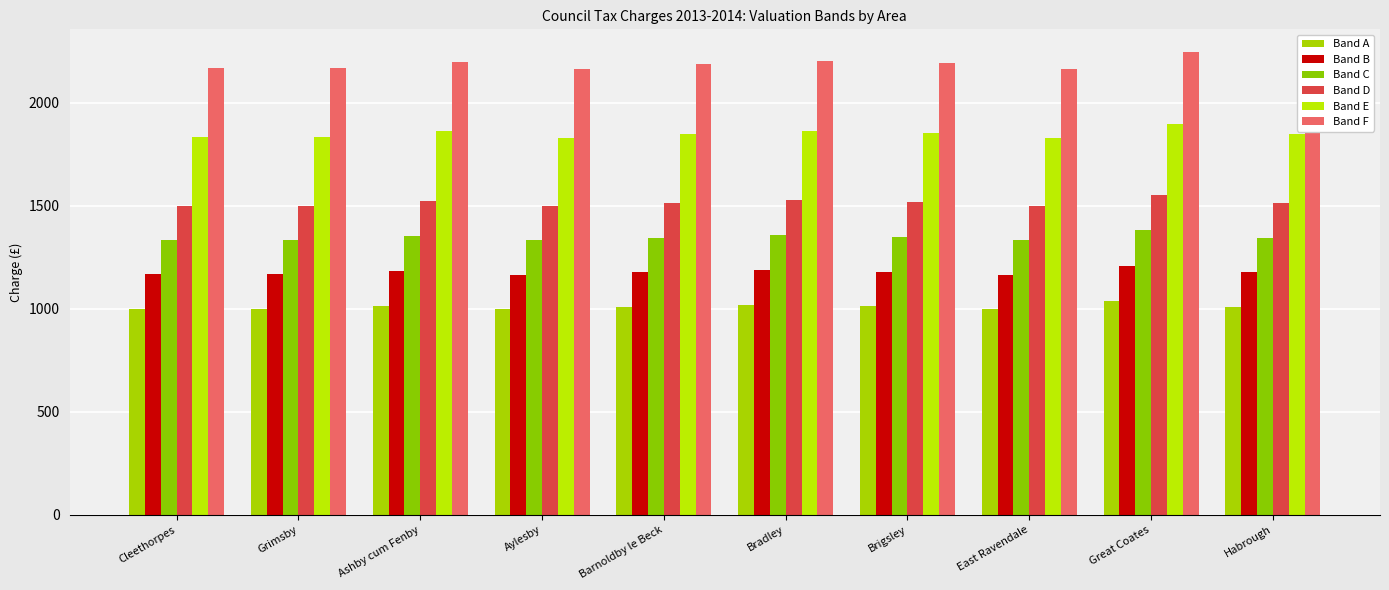

Which series has the largest range (max minus min)?

Band F